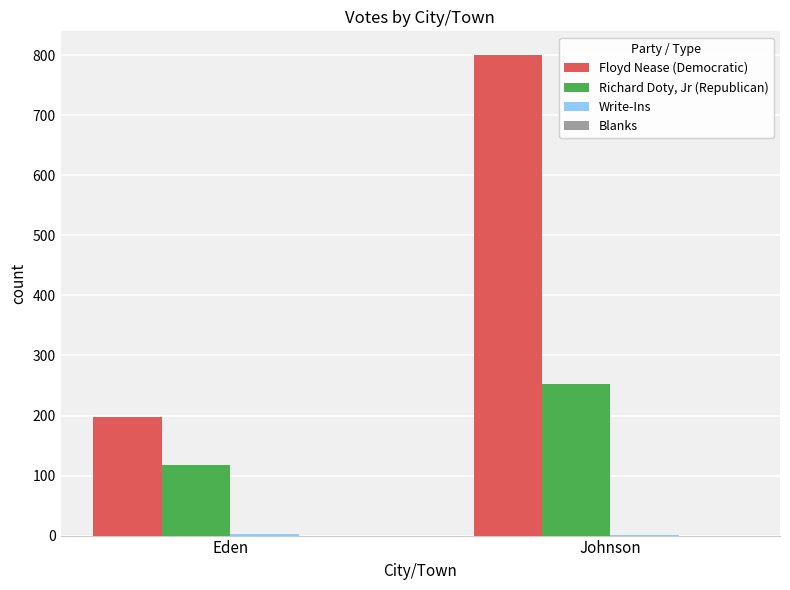

What is the greatest value displayed?

800